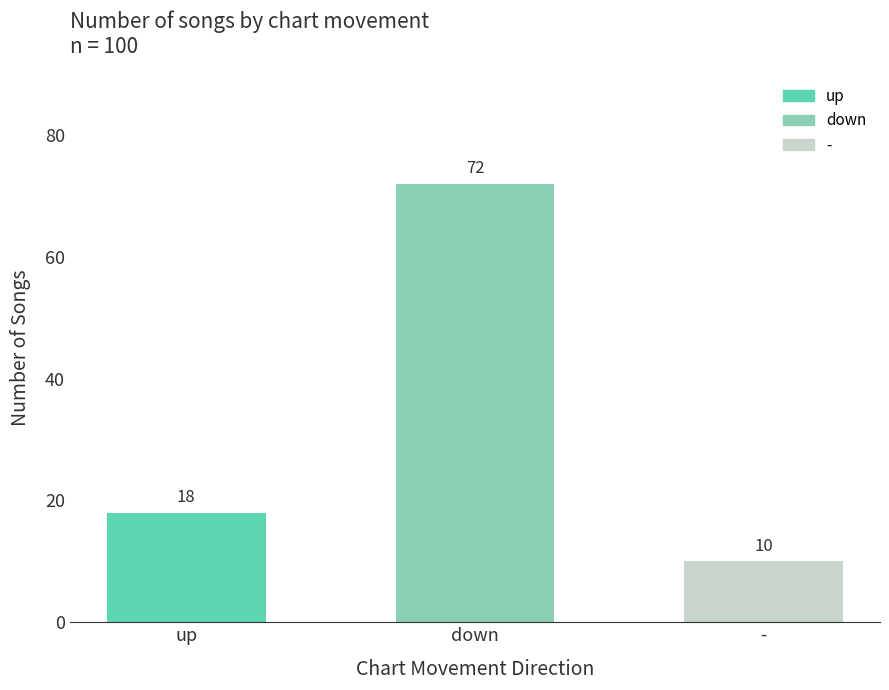

Where is the data nearest to the value 41?

up